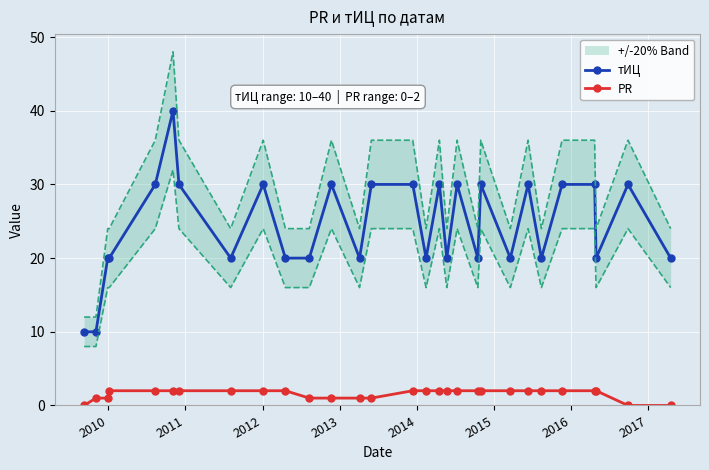

What is the value of the тИЦ point at the 24th from the left?

20